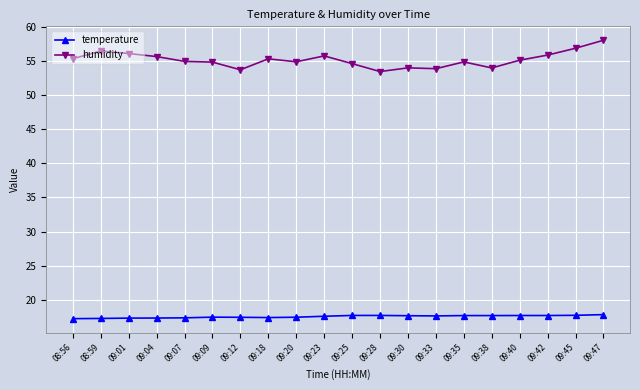

True or false: humidity has a value of 87.0 at 09:01.

False